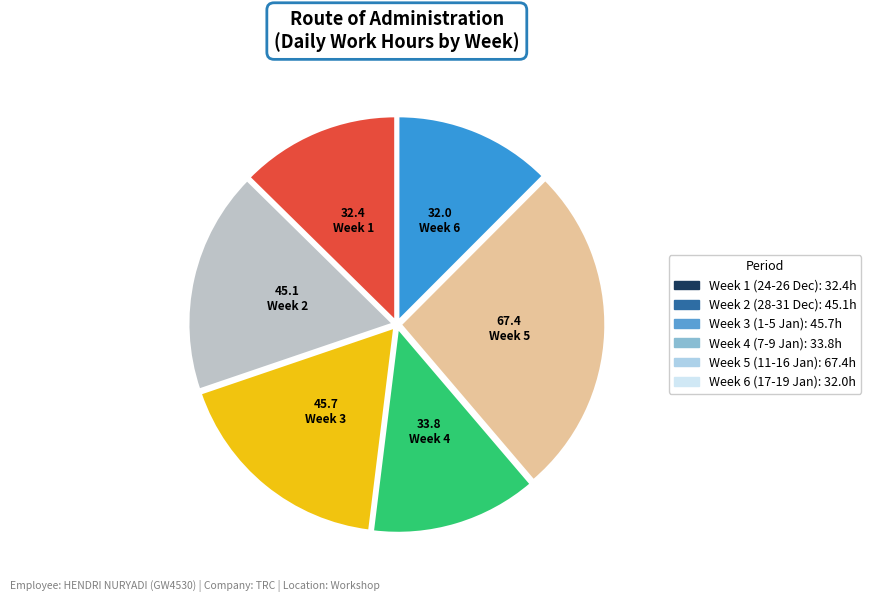

Is there a majority slice in this chart?

No